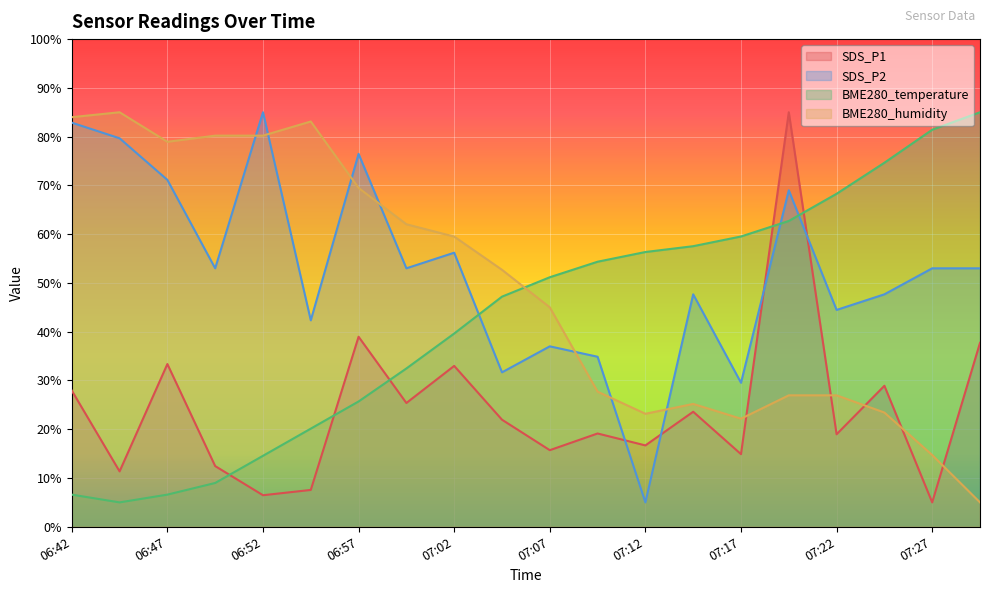

True or false: BME280_temperature and SDS_P2 cross at least once.

True